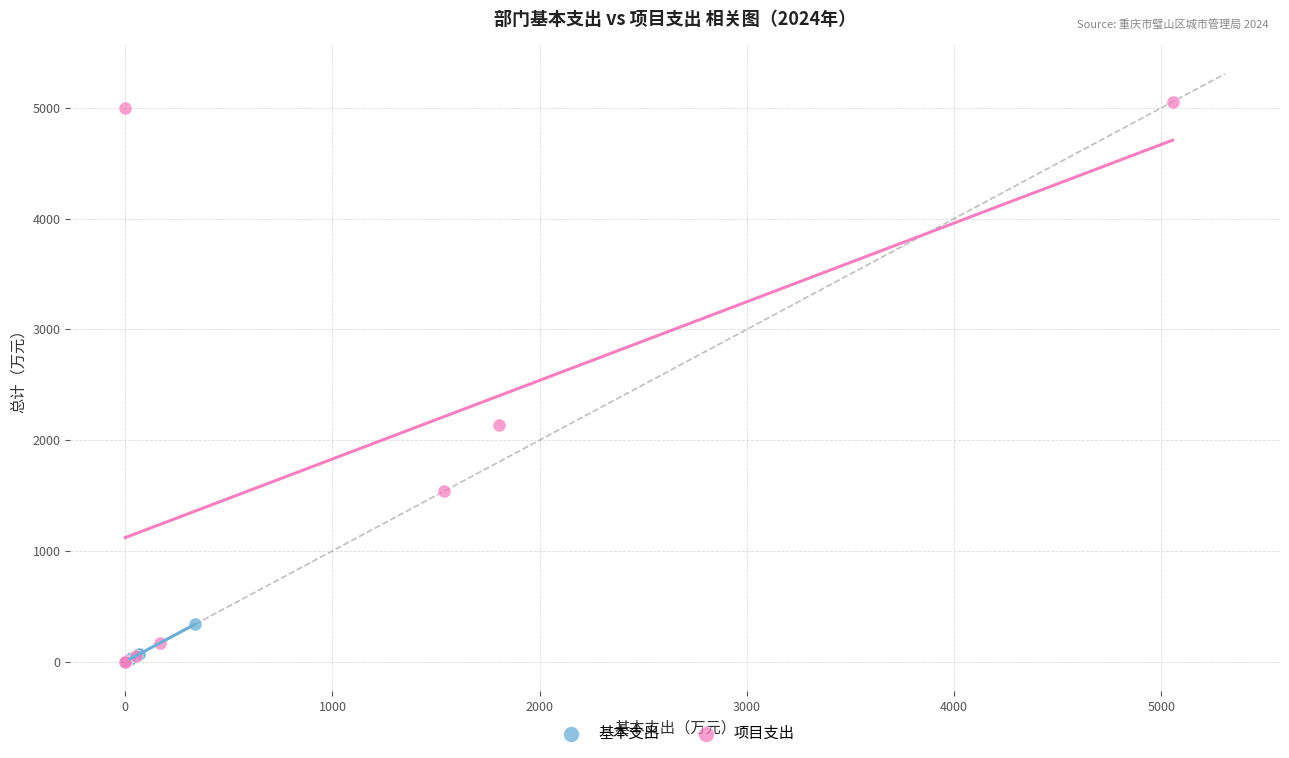

What are all the series names shown in the legend?

基本支出, 项目支出